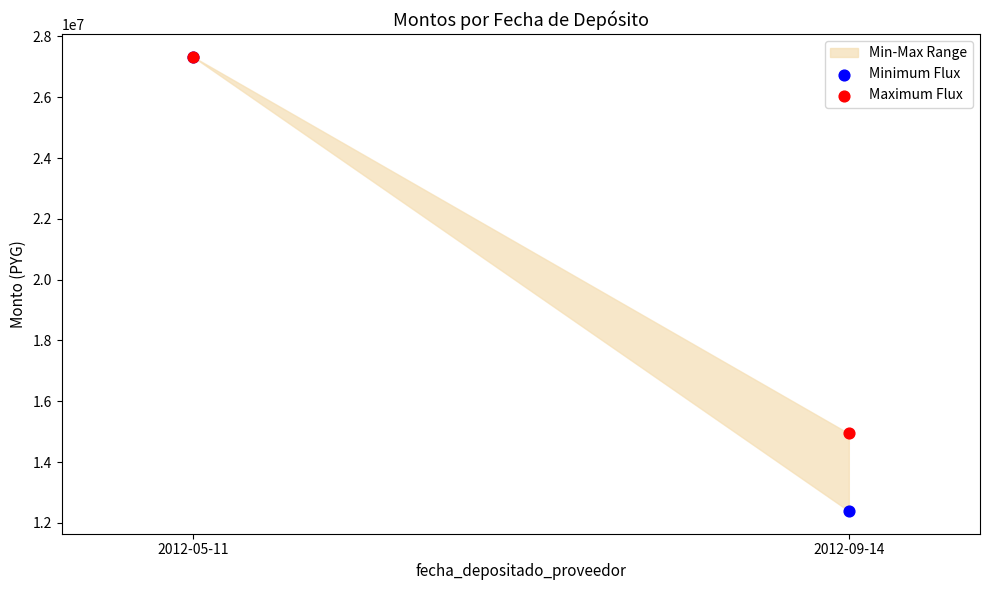

Across all series, what Y value is closest to 19860750?

14941500